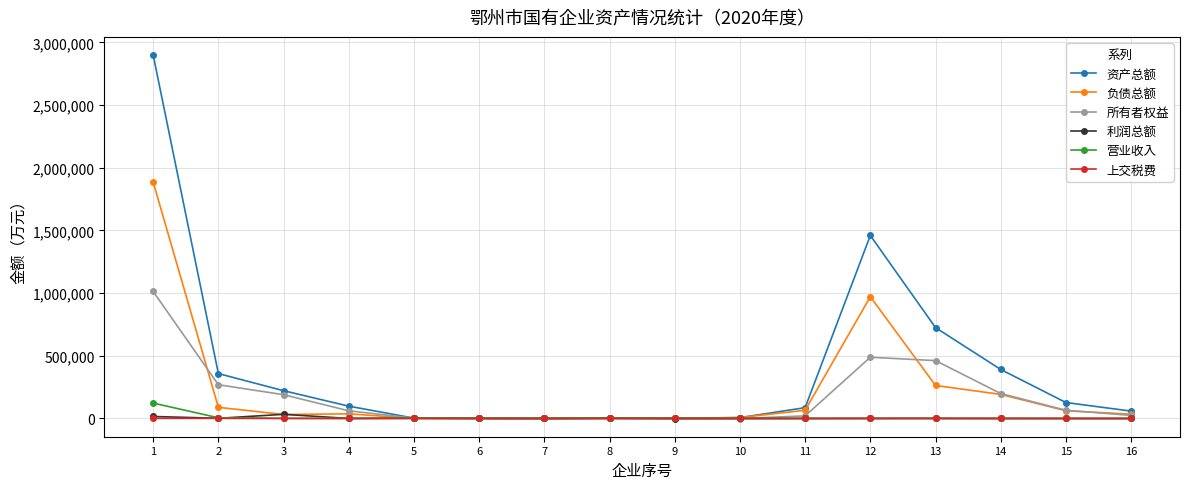

At how many categories does at least one series exceed 2319578?

1